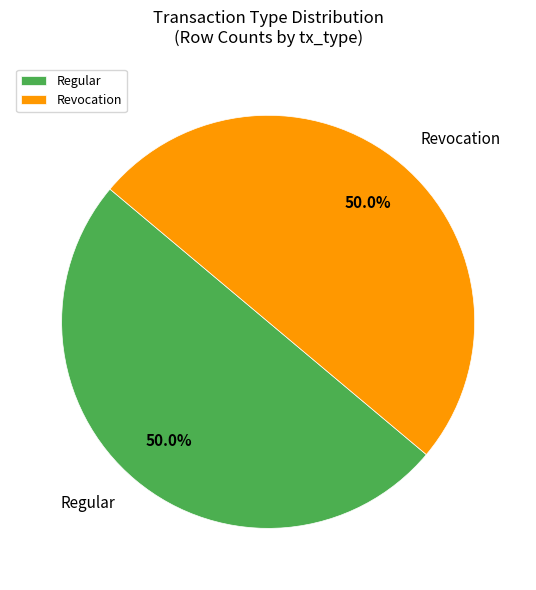

Count the number of slices in the pie.

2